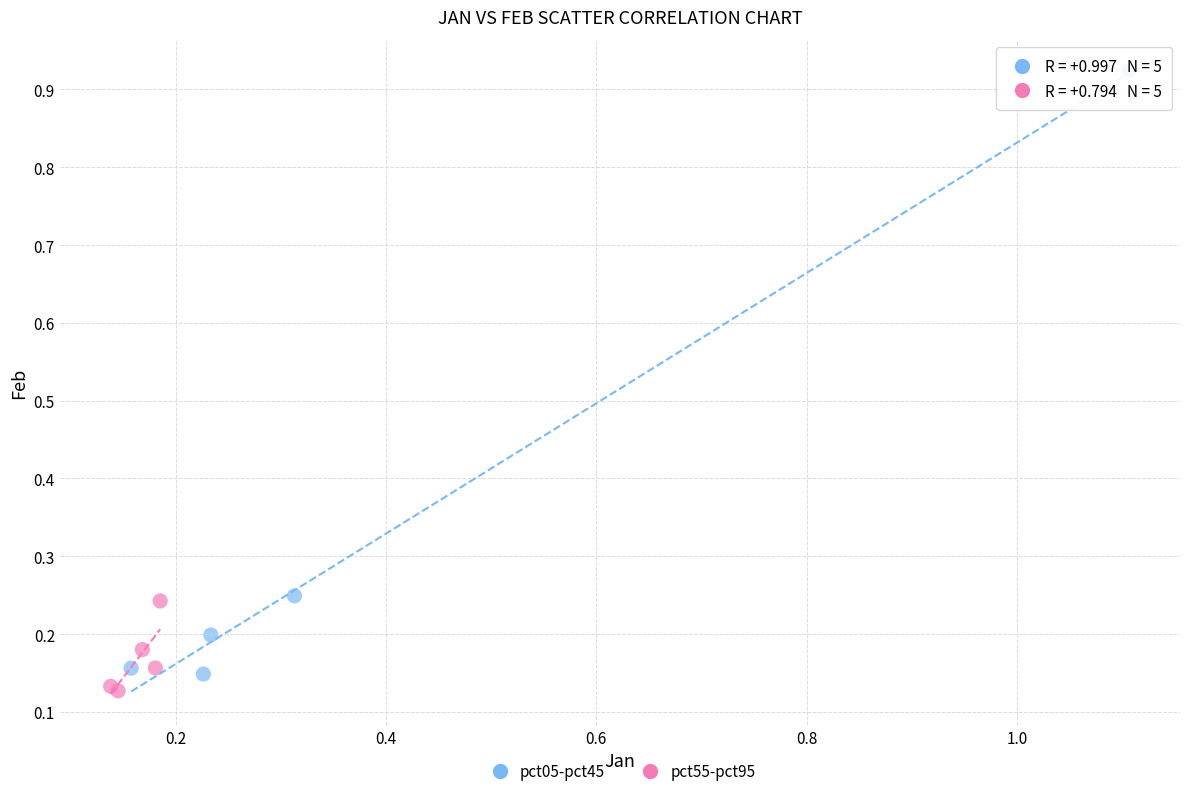

Which series reaches the maximum Y coordinate?

pct05-pct45